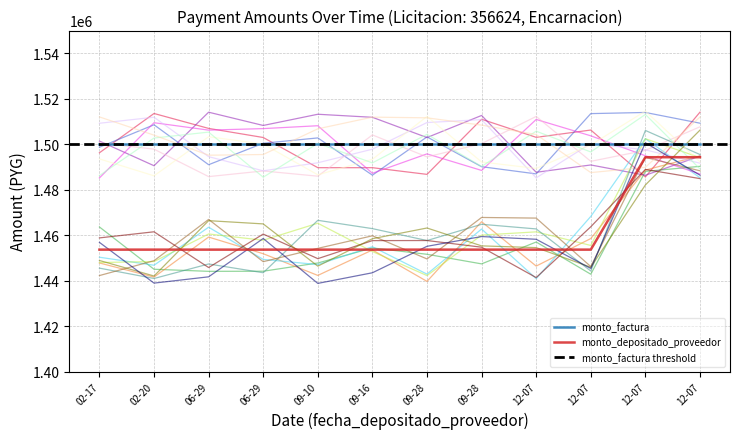

What is the difference between the second highest and second lowest values?

40650